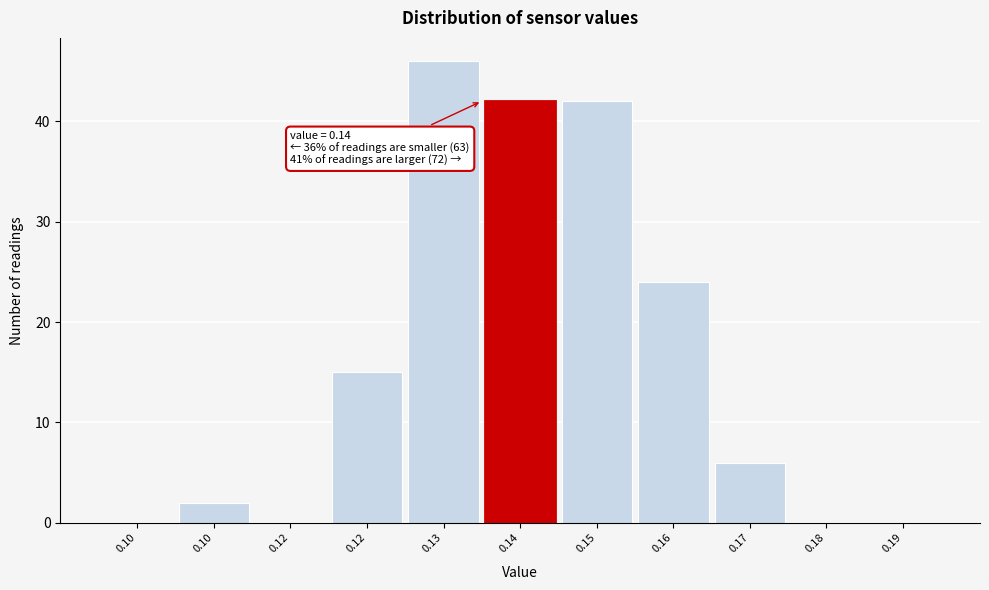

Count the number of categories in the chart.

11